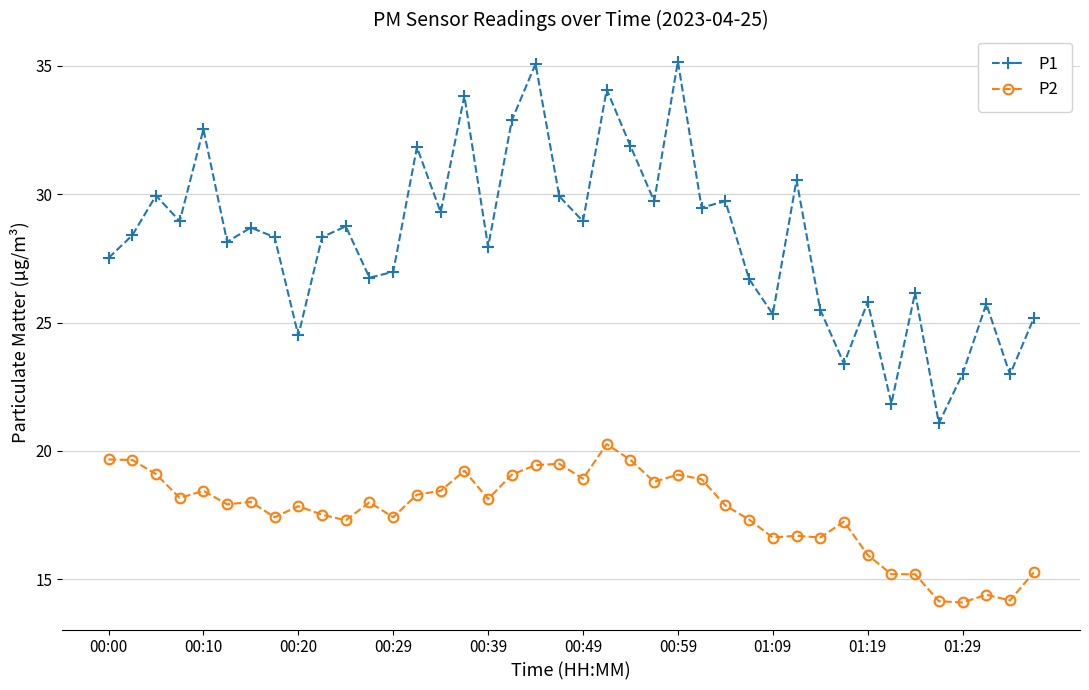

True or false: P2 has more than 1 points higher than both neighbors.

True